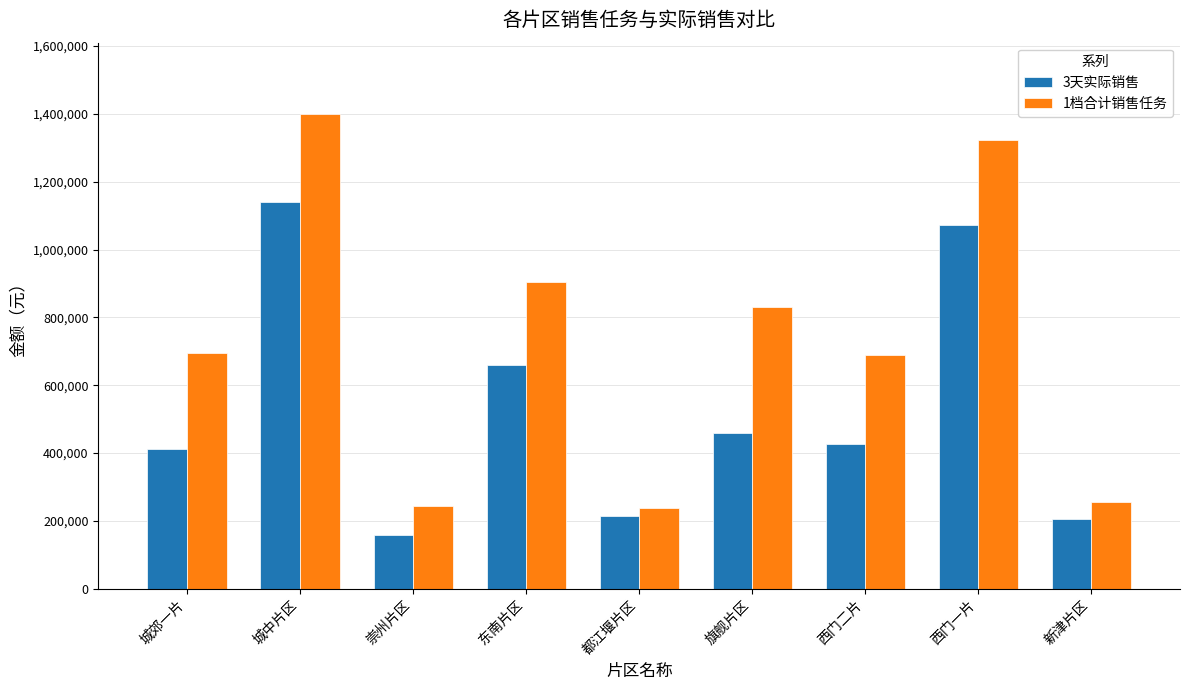

How many data points in 3天实际销售 are above 426744?

5